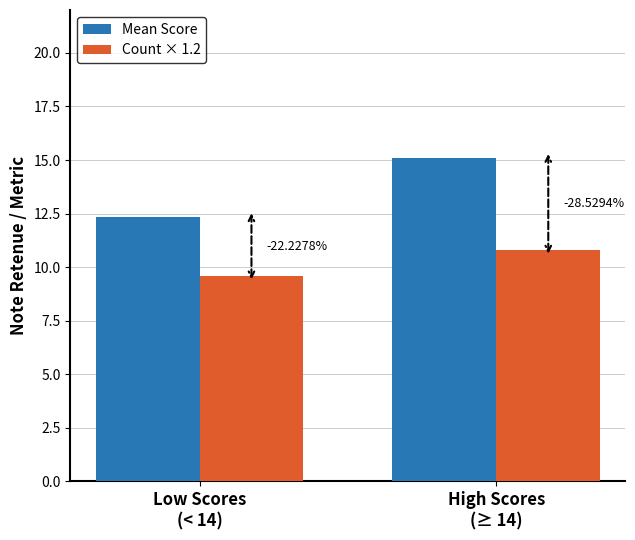

Reading left to right, list all the values displayed in this chart.

Mean Score: 12.3	15.1
Count × 1.2: 9.6	10.8